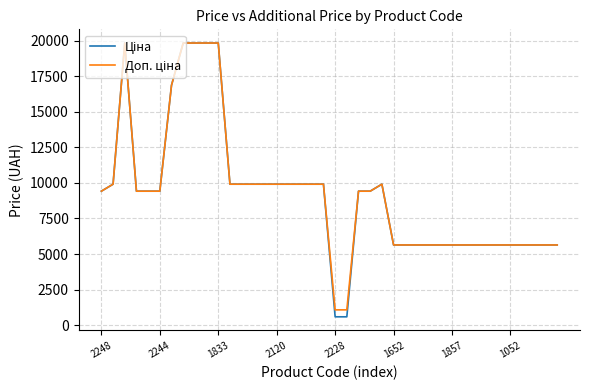

What is the minimum value shown in the chart?

586.0